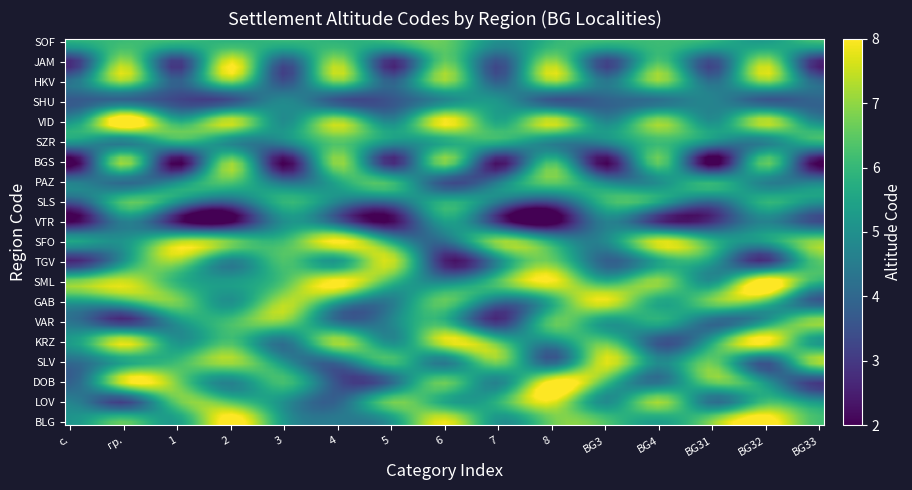

Rank the series by their maximum value, from lowest to highest.

SHU, VTR, SLS, PAZ, SZR, SOF, VAR, TGV, BGS, HKV, JAM, BLG, LOV, DOB, SLV, KRZ, GAB, SML, SFO, VID